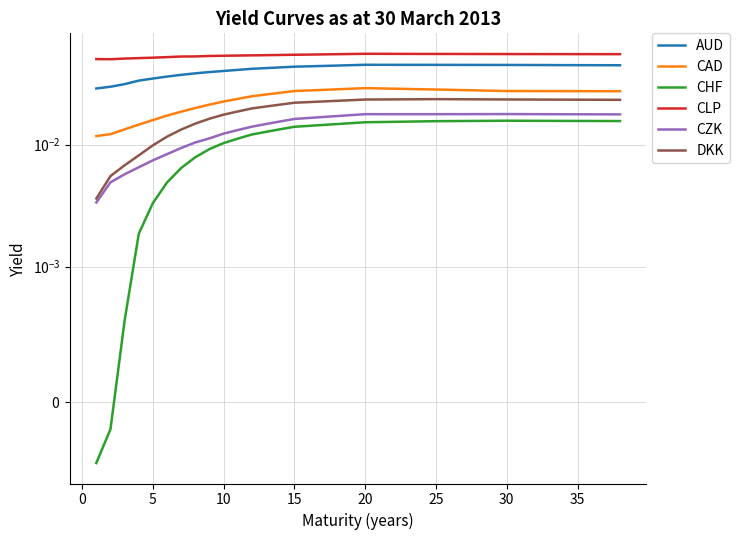

Is it true that DKK equals 0.0 at 10?

True